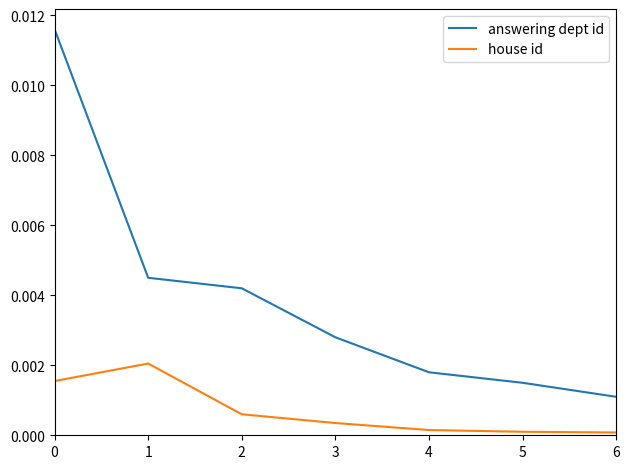

True or false: house id and answering dept id cross at least once.

False